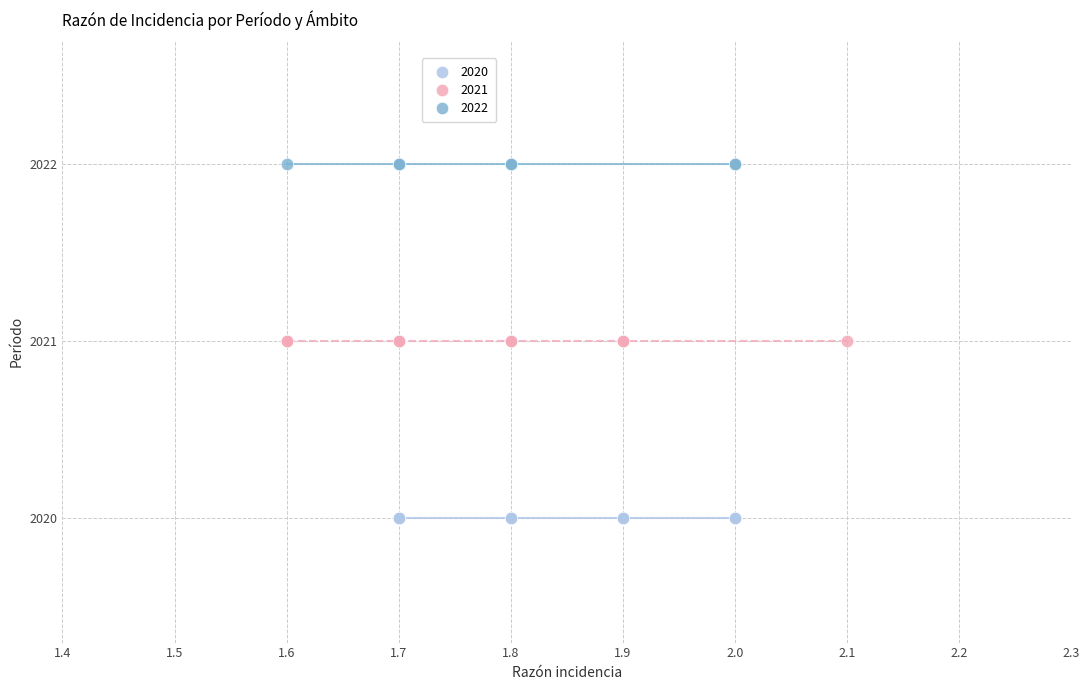

Which series contains the lowest Y value?

2020